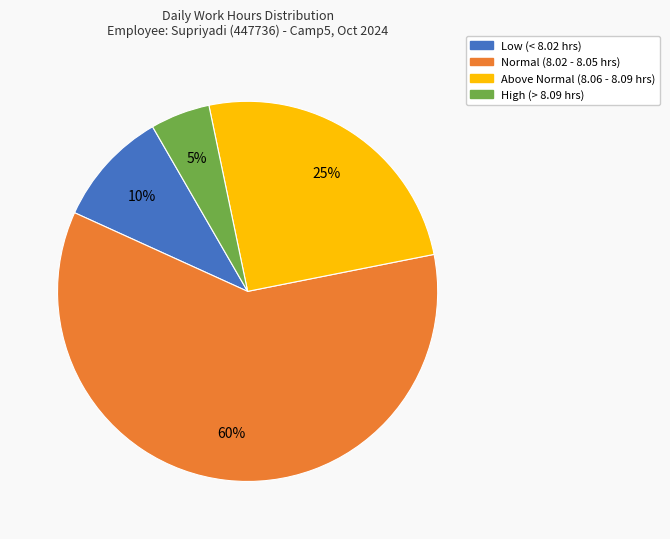

Does any single category account for the majority?

Yes